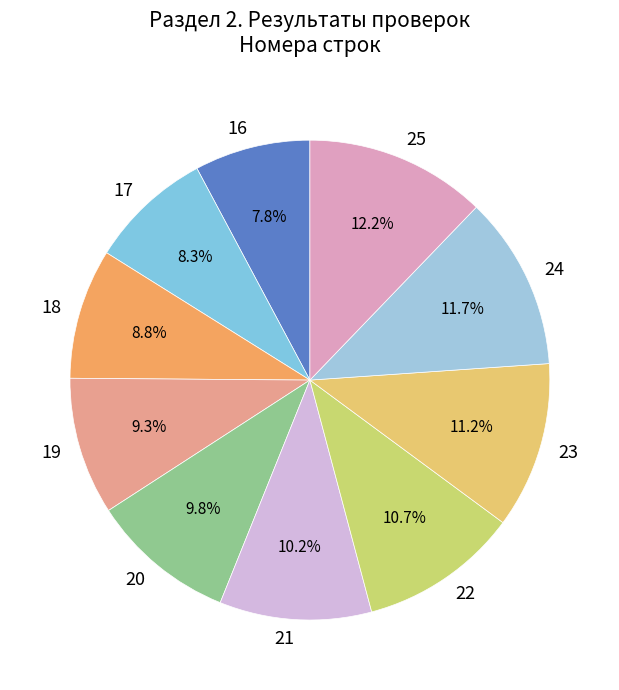

The 21 slice represents 1% of the pie. True or false?

False